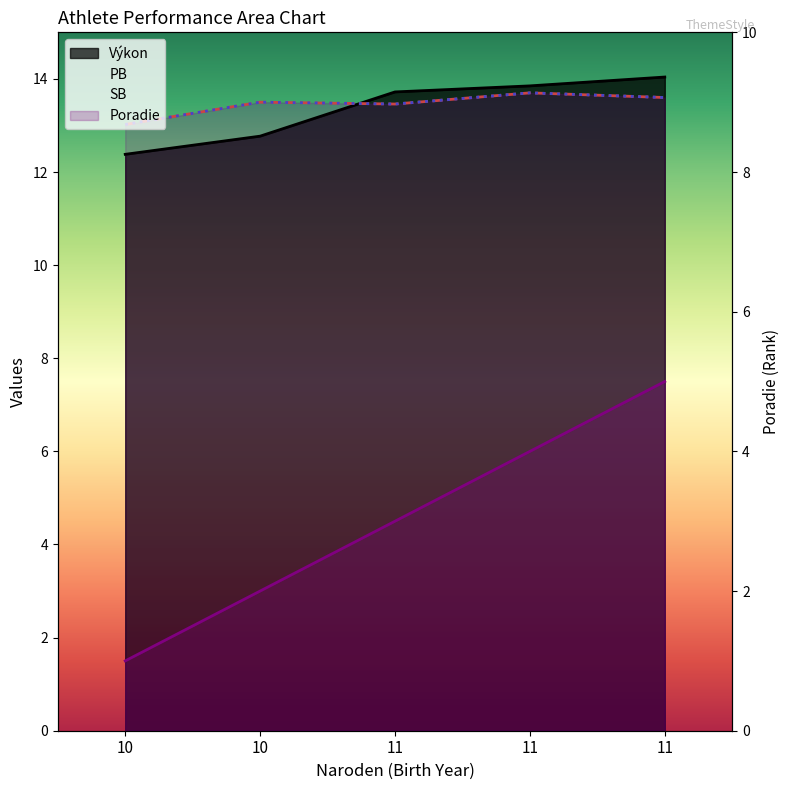

Which has a higher value, 11 or 11?

11